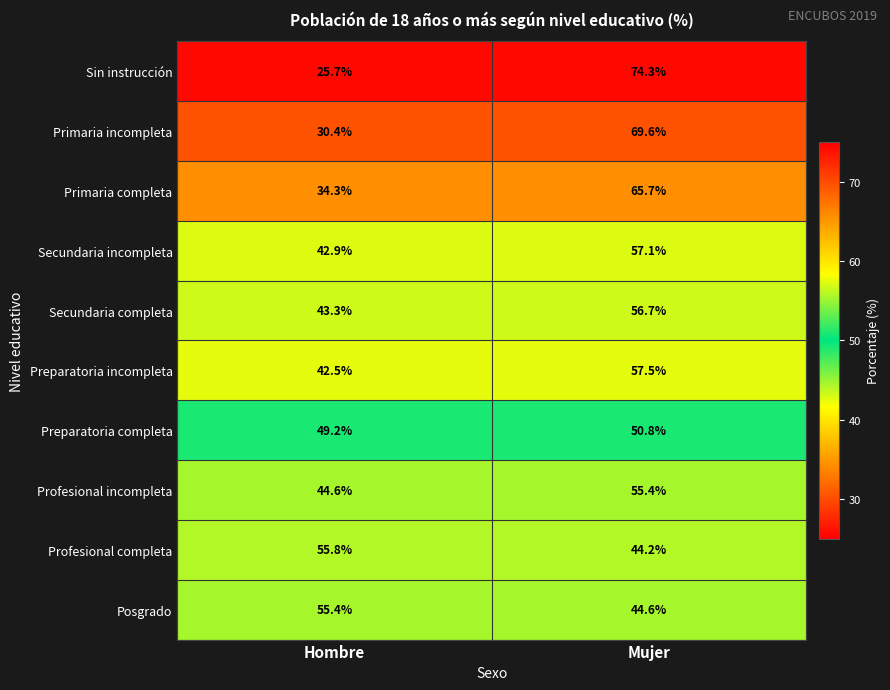

At which category is the sum across all series the highest?

Mujer